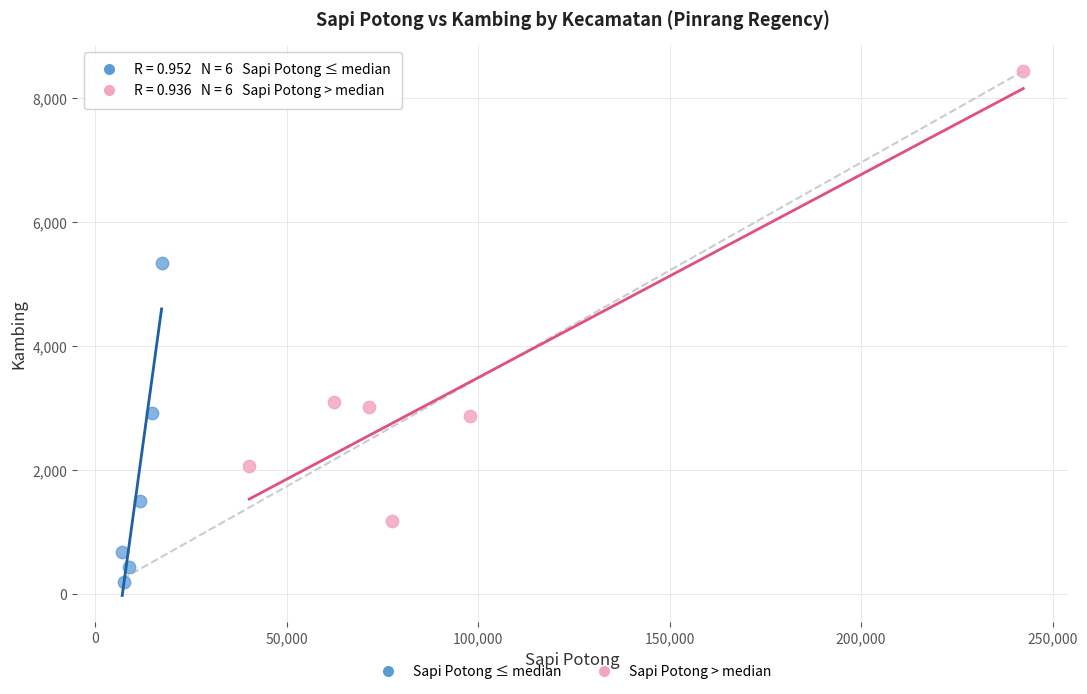

Which series reaches the minimum Y coordinate?

Sapi Potong ≤ median